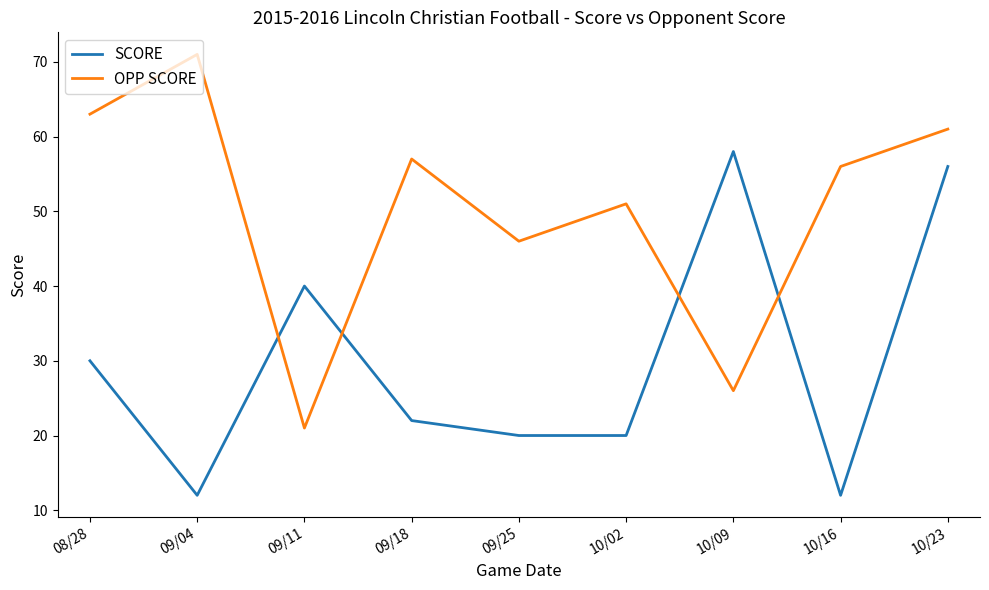

What position from the left is 10/16?

8